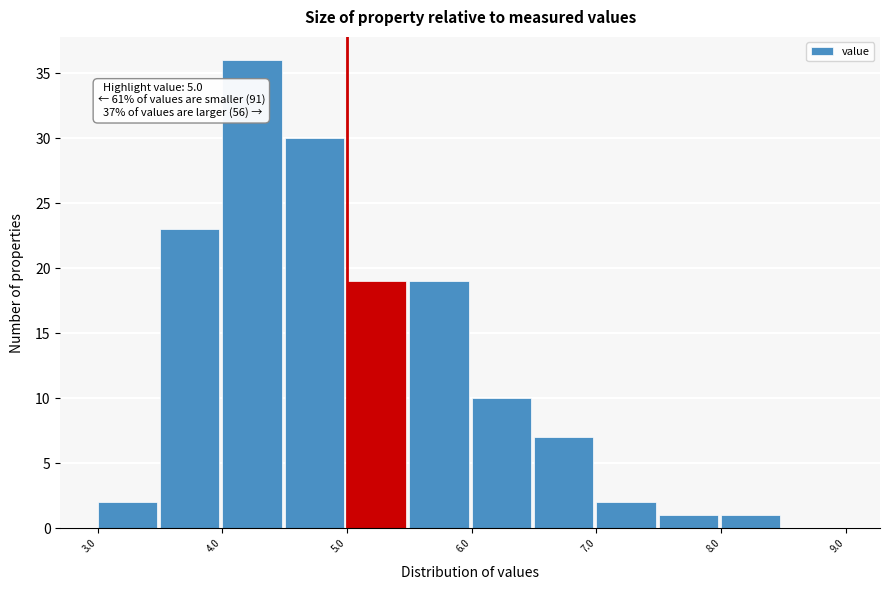

Which range on the x-axis has the tallest bar?

4.0 to 4.5